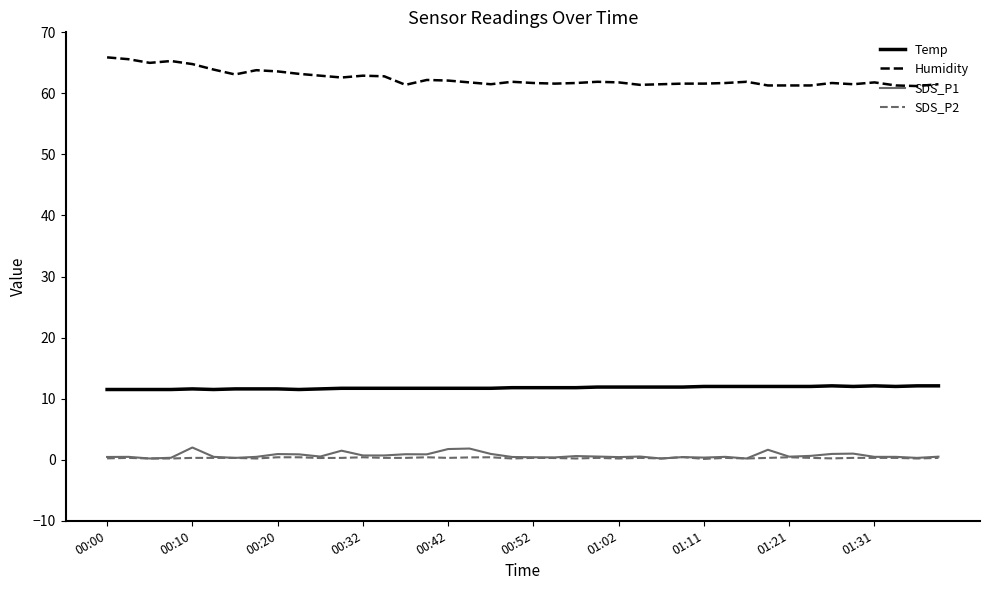

What is the lowest value of the Humidity series?

61.2